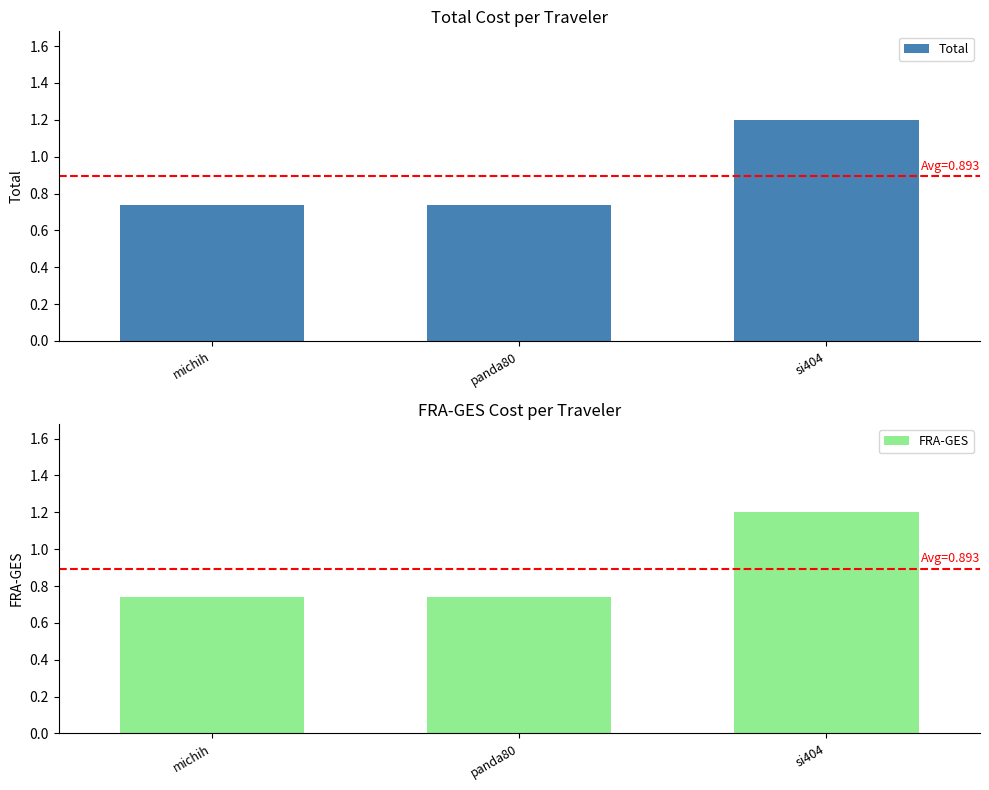

True or false: Total has a value of 0.7 at panda80.

True